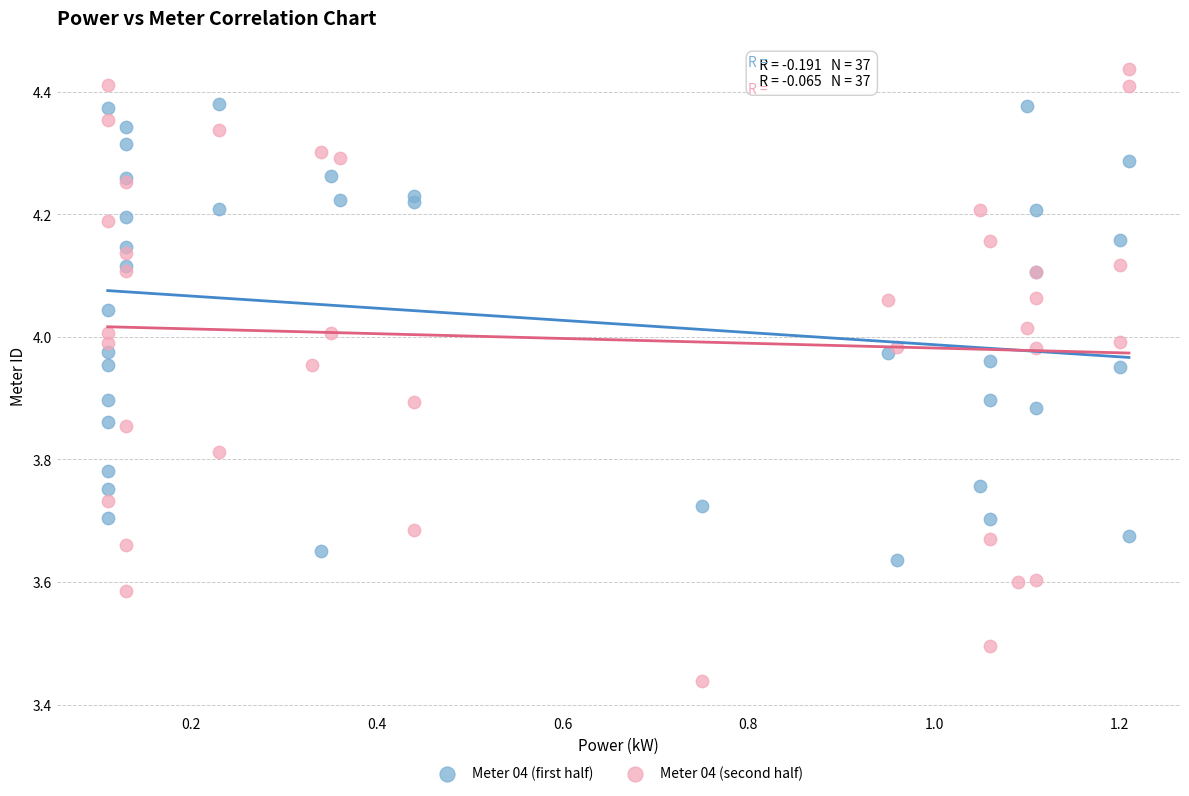

Which series contains the highest Y value?

Meter 04 (second half)